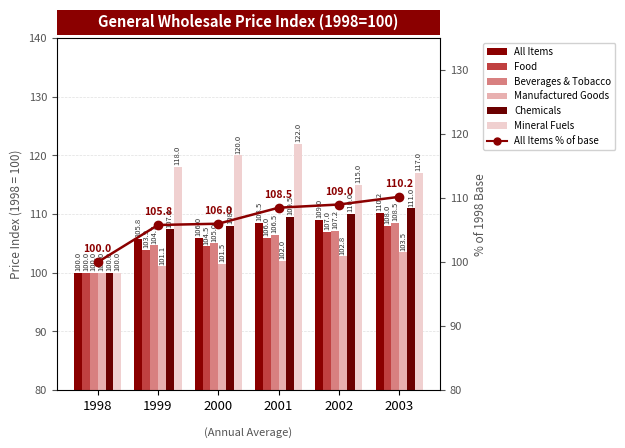

Which series changed the most between 2001 and 2003?

Mineral Fuels